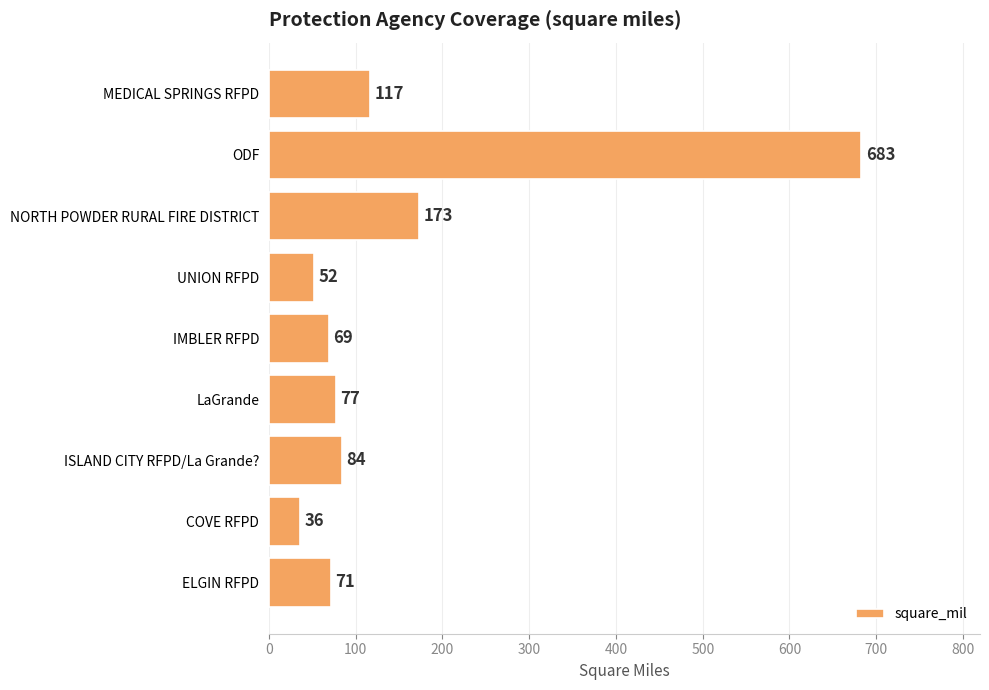

What is the sum of all values?

1362